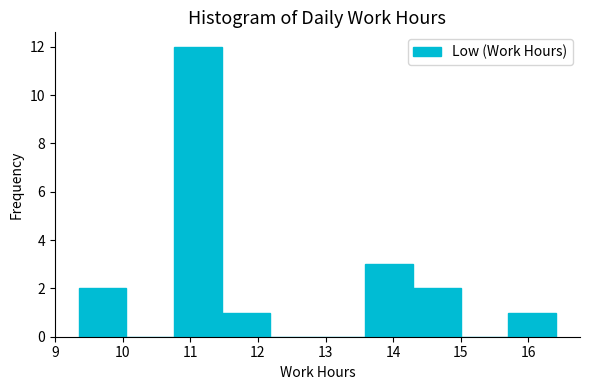

Which range on the x-axis has the tallest bar?

10.8 to 11.5